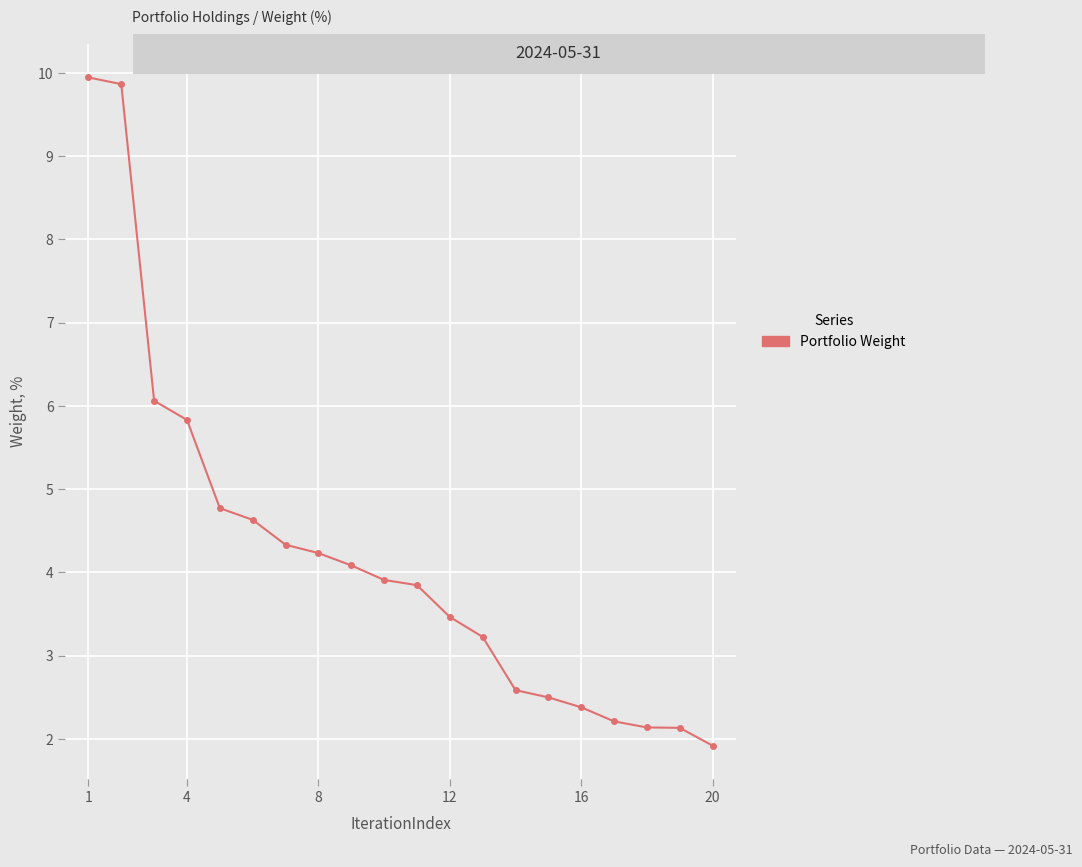

What is the minimum value shown in the chart?

1.9